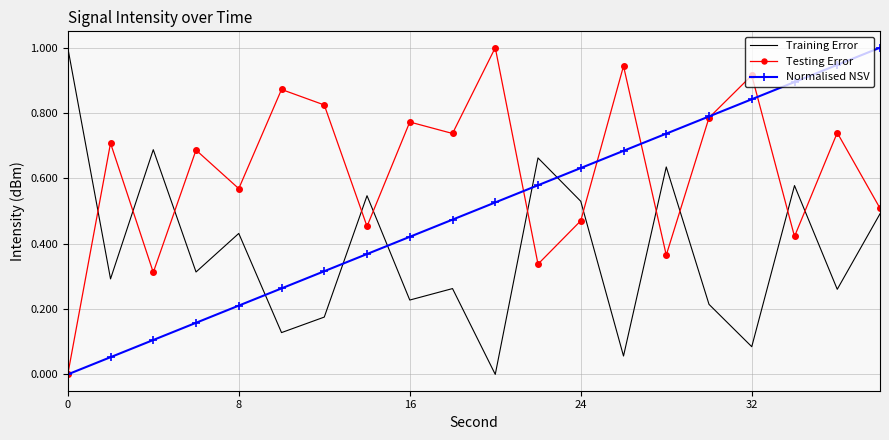

List the series in order of their overall mean, lowest first.

Training Error, Normalised NSV, Testing Error